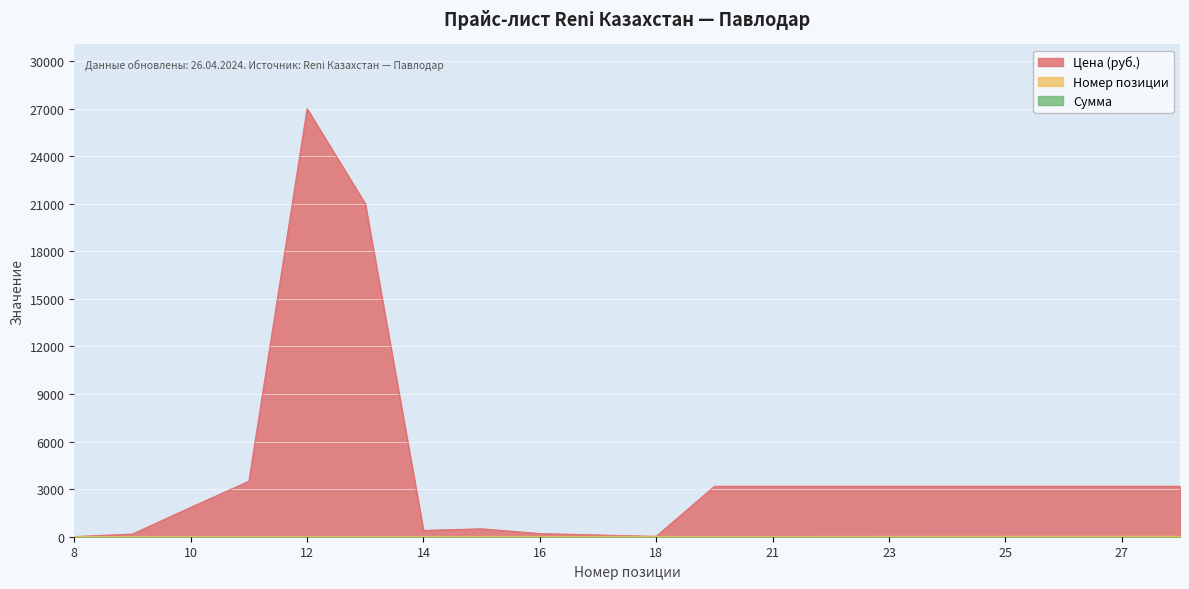

How many values in the Цена (руб.) series are below 3183?

8